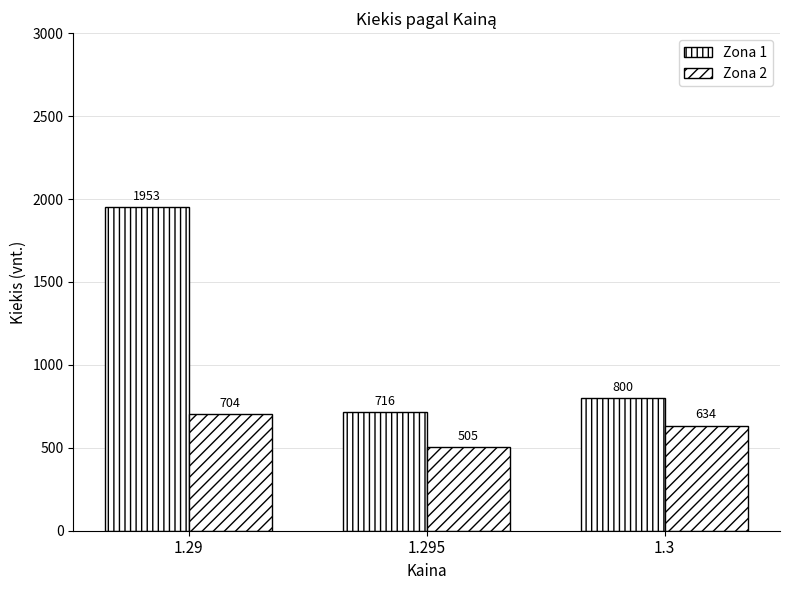

What is the difference between the highest and lowest values at 1.295?

211